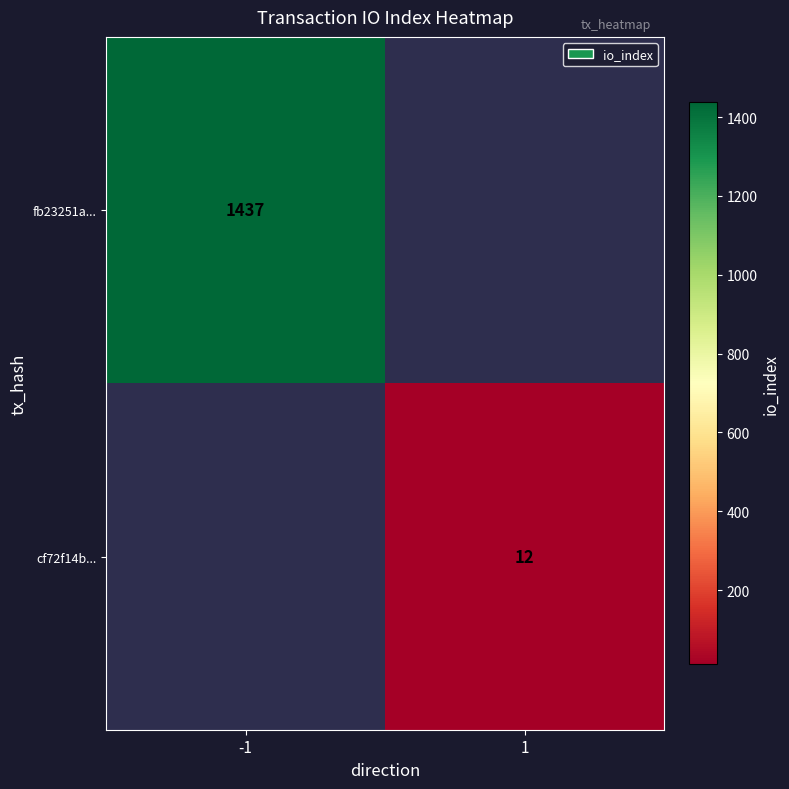

What is the smallest value displayed?

12.0